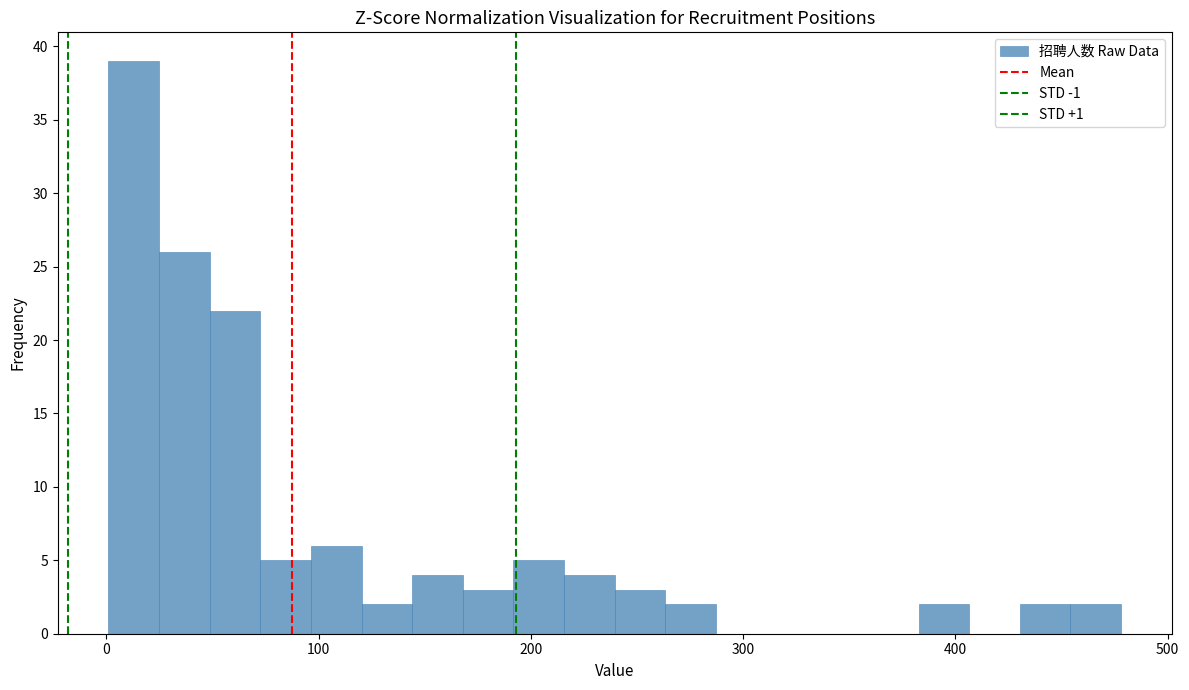

Read against the x-axis, roughly where is the centre of the tallest bar?

10